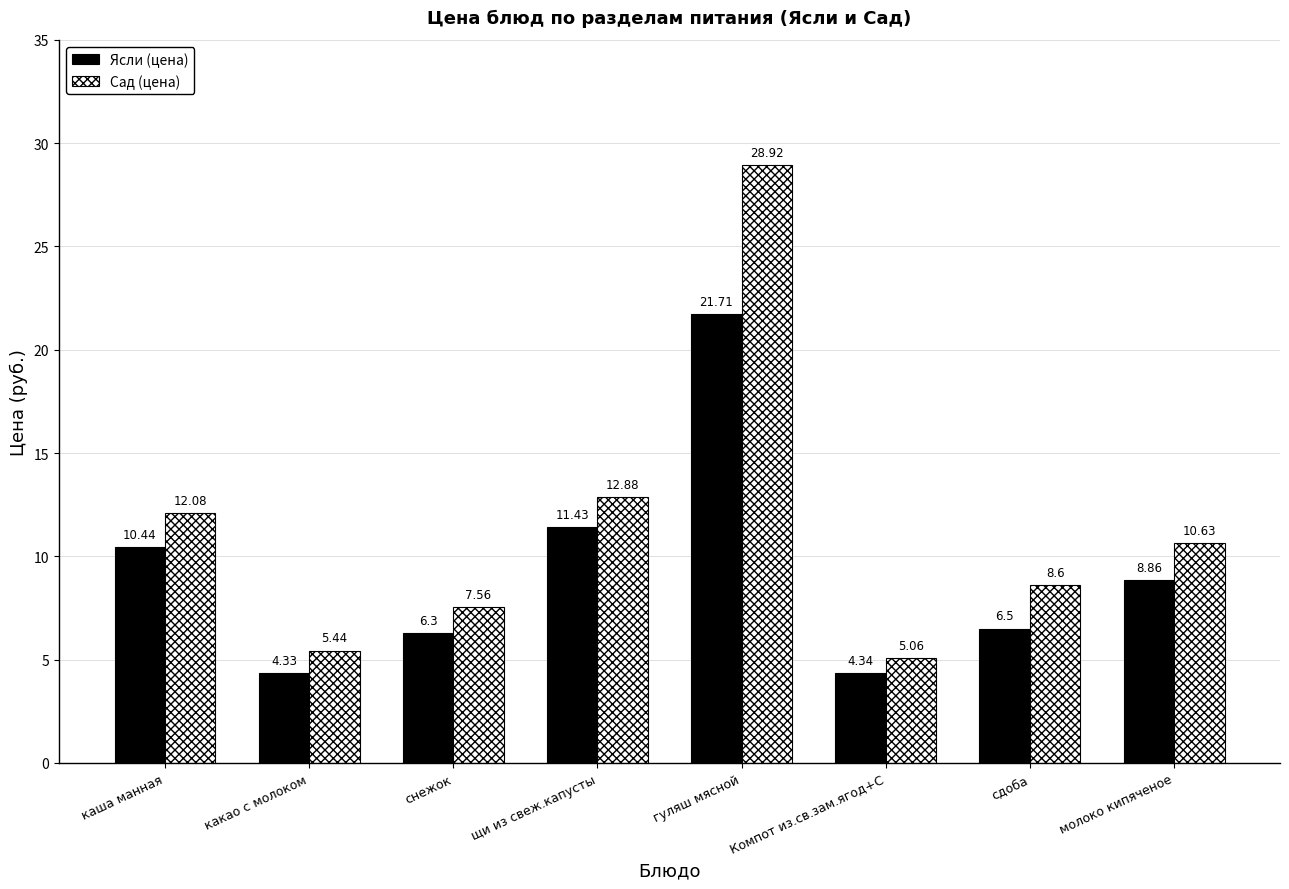

Rank the categories by Ясли (цена) value from lowest to highest.

какао с молоком, Компот из.св.зам.ягод+С, снежок, сдоба, молоко кипяченое, каша манная, щи из свеж.капусты, гуляш мясной